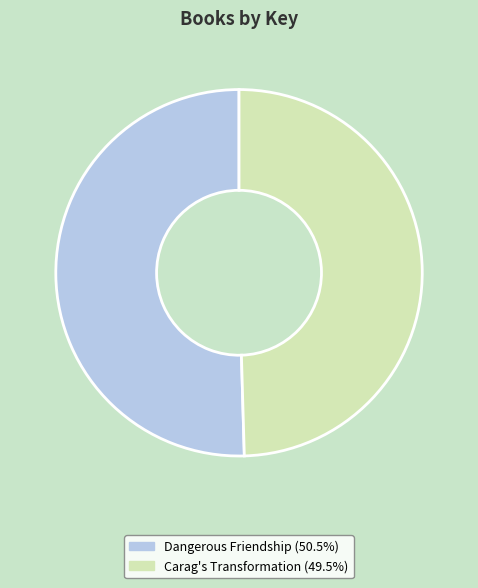

Rank the categories by value from highest to lowest.

Dangerous Friendship, Carag's Transformation